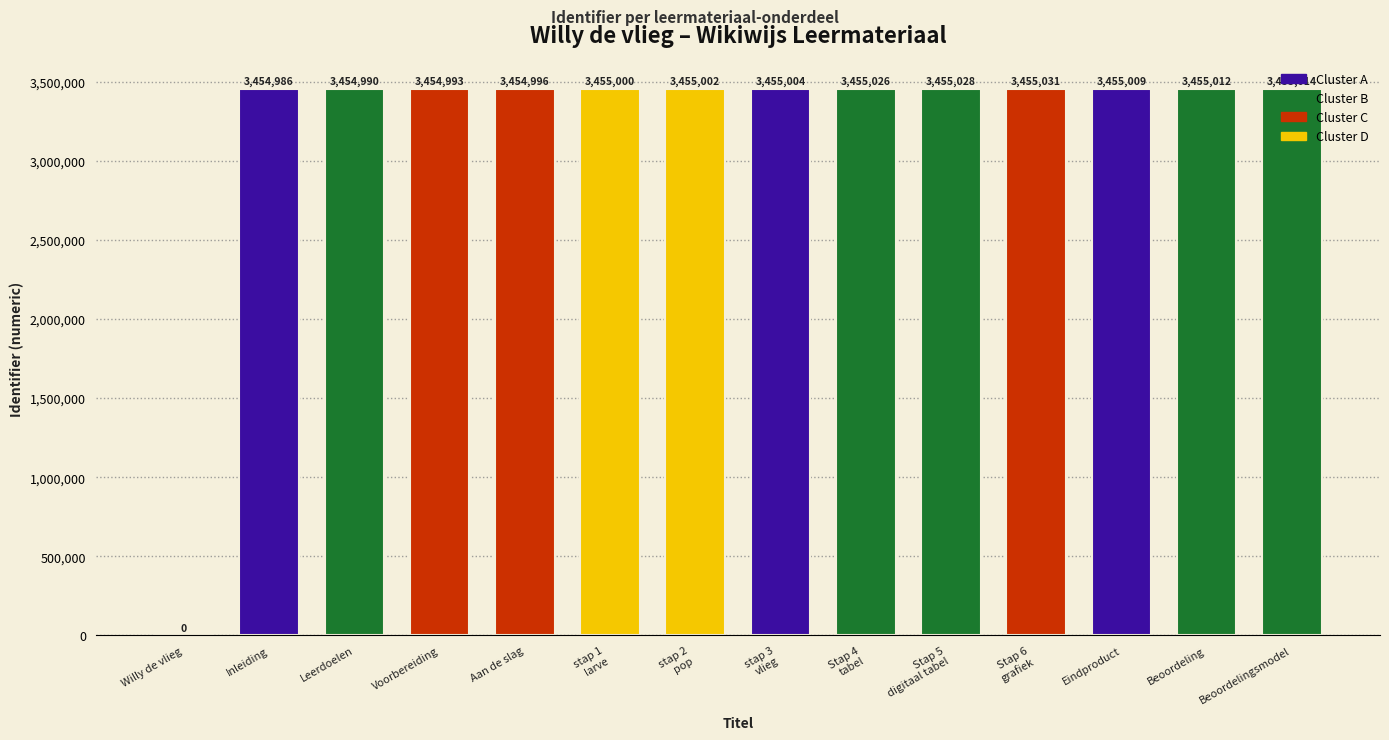

Reading left to right, what are all the values shown in this chart?

0	3454986	3454990	3454993	3454996	3455000	3455002	3455004	3455026	3455028	3455031	3455009	3455012	3455014